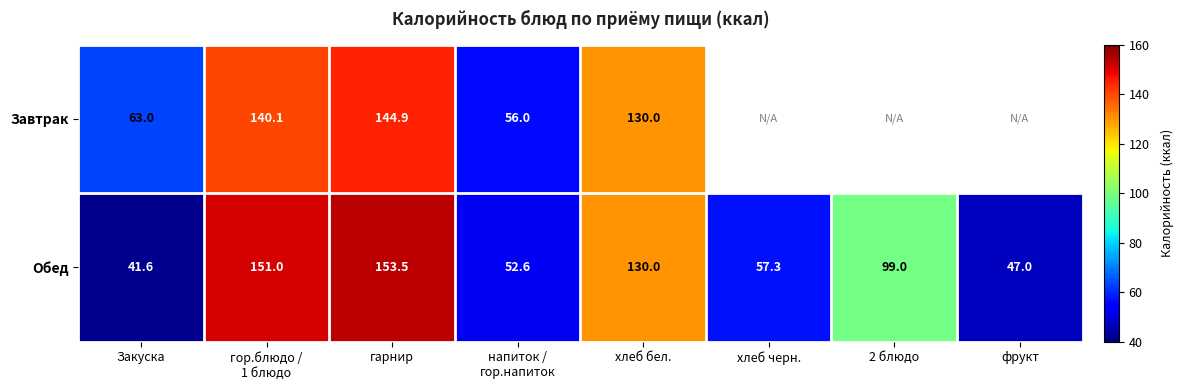

What is the spread (max minus min) of values at Закуска?

21.4